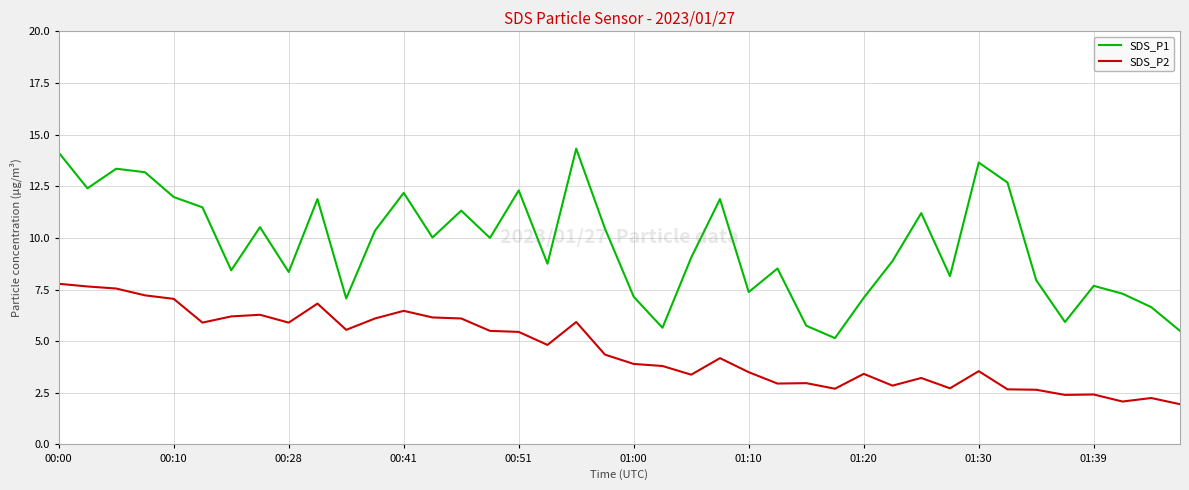

What is the difference between the second highest and minimum values in the SDS_P2 series?

5.7